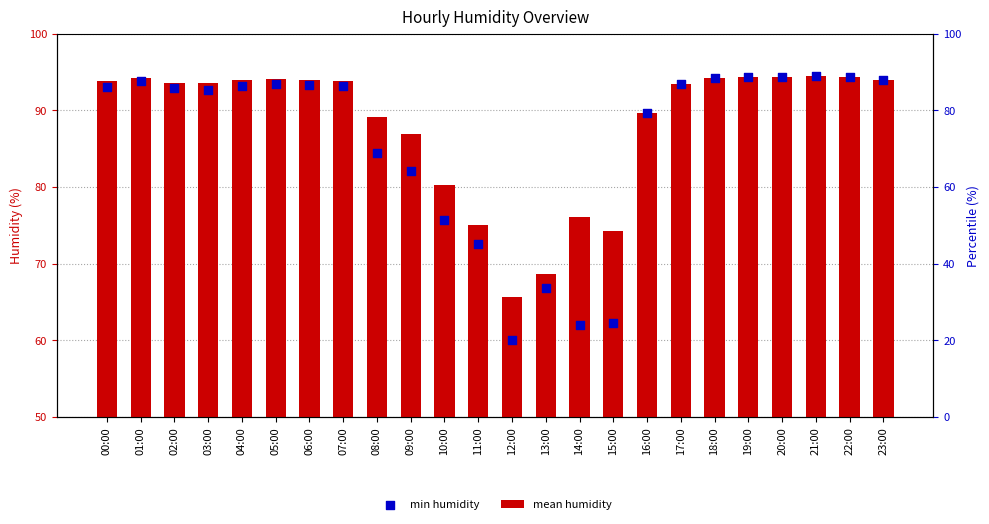

Is the value of min humidity at 07:00 greater than the value of mean humidity at 07:00?

No